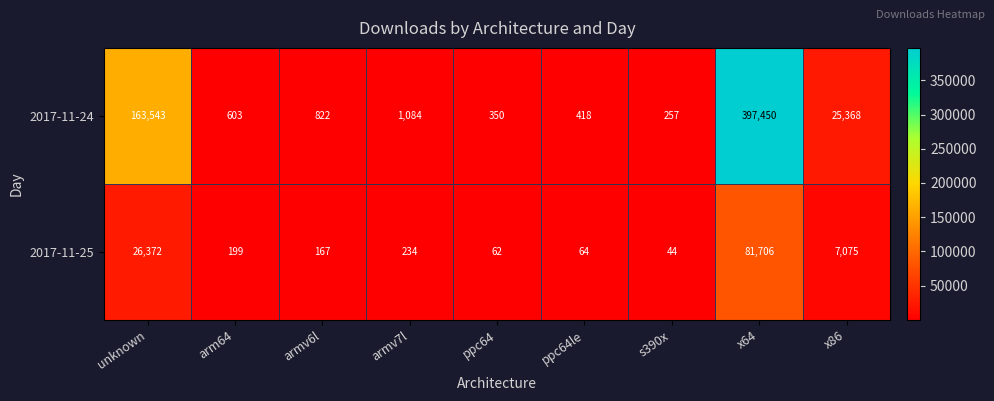

Reading right to left, list all the values displayed in this chart.

2017-11-24: 25368	397450	257	418	350	1084	822	603	163543
2017-11-25: 7075	81706	44	64	62	234	167	199	26372